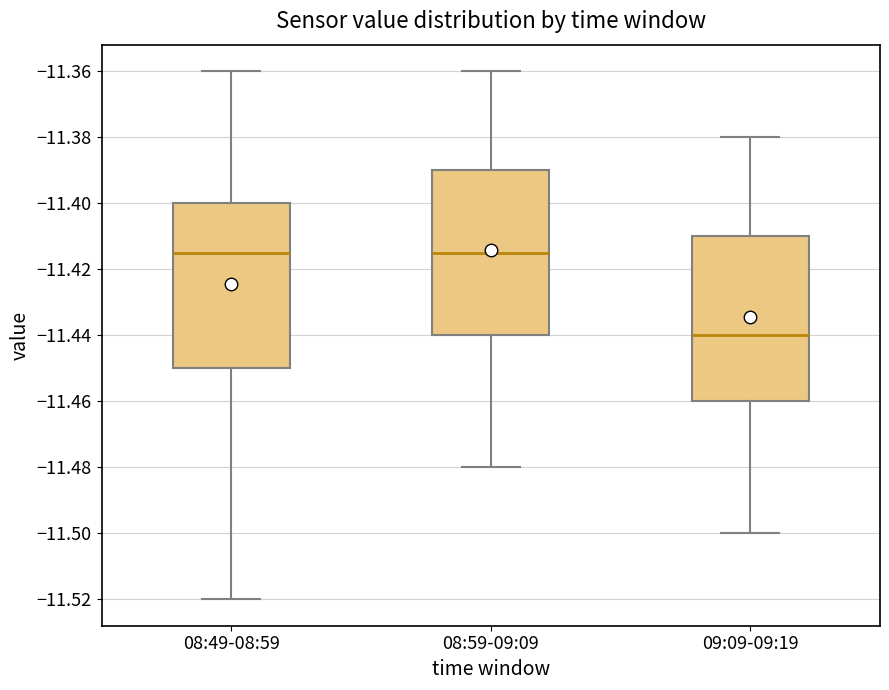

Reading left to right, read every box against the y-axis: the position of its median line, the range the box covers, and the ends of its whiskers. The values are not printed on the chart, so give them approximately, as read against the axis.

08:49-08:59: median -11.414, box -11.450 to -11.400, whiskers -11.520 to -11.360
08:59-09:09: median -11.414, box -11.440 to -11.390, whiskers -11.480 to -11.360
09:09-09:19: median -11.440, box -11.460 to -11.410, whiskers -11.500 to -11.380